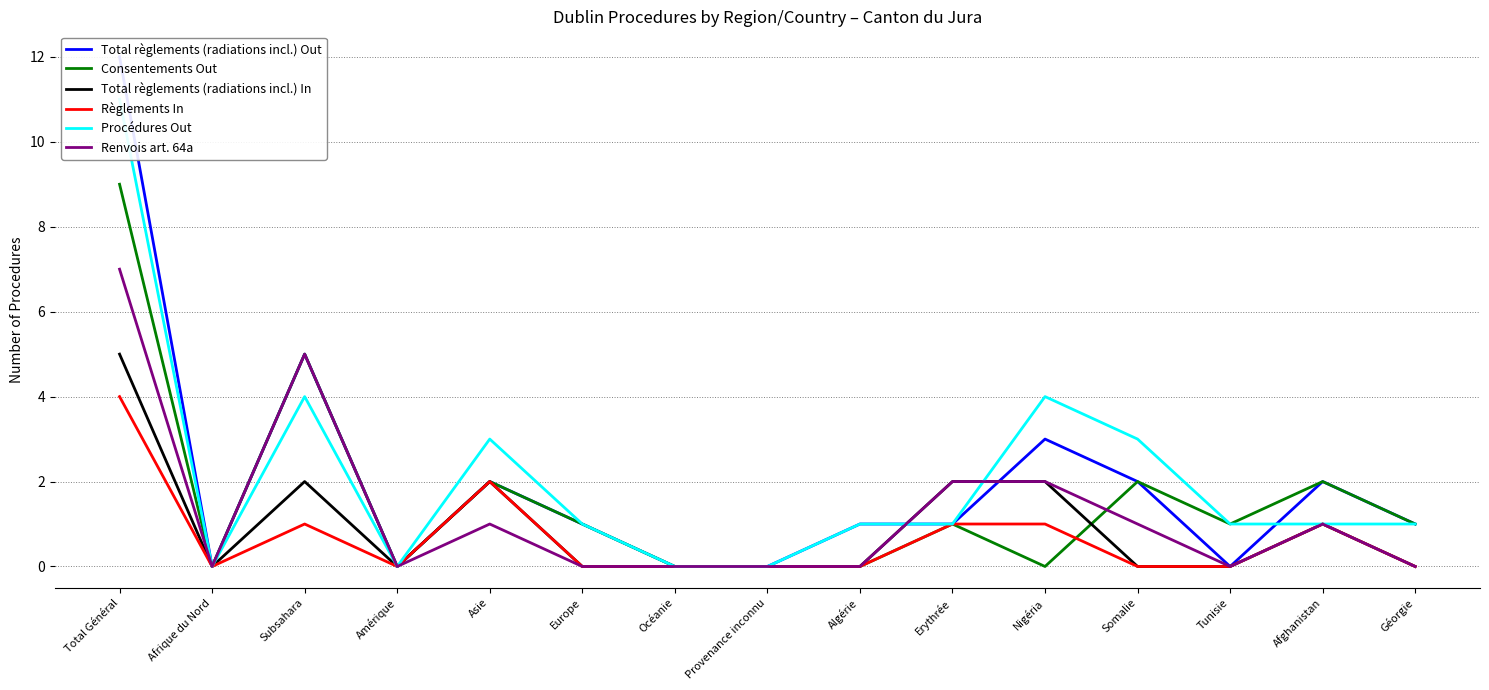

Reading left to right, transcribe all the data shown in this chart.

Total règlements (radiations incl.) Out: Total Général=12	Afrique du Nord=0	Subsahara=5	Amérique=0	Asie=2	Europe=1	Océanie=0	Provenance inconnu=0	Algérie=1	Erythrée=1	Nigéria=3	Somalie=2	Tunisie=0	Afghanistan=2	Géorgie=1
Consentements Out: Total Général=9	Afrique du Nord=0	Subsahara=5	Amérique=0	Asie=2	Europe=1	Océanie=0	Provenance inconnu=0	Algérie=0	Erythrée=1	Nigéria=0	Somalie=2	Tunisie=1	Afghanistan=2	Géorgie=1
Total règlements (radiations incl.) In: Total Général=5	Afrique du Nord=0	Subsahara=2	Amérique=0	Asie=2	Europe=0	Océanie=0	Provenance inconnu=0	Algérie=0	Erythrée=2	Nigéria=2	Somalie=0	Tunisie=0	Afghanistan=1	Géorgie=0
Règlements In: Total Général=4	Afrique du Nord=0	Subsahara=1	Amérique=0	Asie=2	Europe=0	Océanie=0	Provenance inconnu=0	Algérie=0	Erythrée=1	Nigéria=1	Somalie=0	Tunisie=0	Afghanistan=1	Géorgie=0
Procédures Out: Total Général=11	Afrique du Nord=0	Subsahara=4	Amérique=0	Asie=3	Europe=1	Océanie=0	Provenance inconnu=0	Algérie=1	Erythrée=1	Nigéria=4	Somalie=3	Tunisie=1	Afghanistan=1	Géorgie=1
Renvois art. 64a: Total Général=7	Afrique du Nord=0	Subsahara=5	Amérique=0	Asie=1	Europe=0	Océanie=0	Provenance inconnu=0	Algérie=0	Erythrée=2	Nigéria=2	Somalie=1	Tunisie=0	Afghanistan=1	Géorgie=0